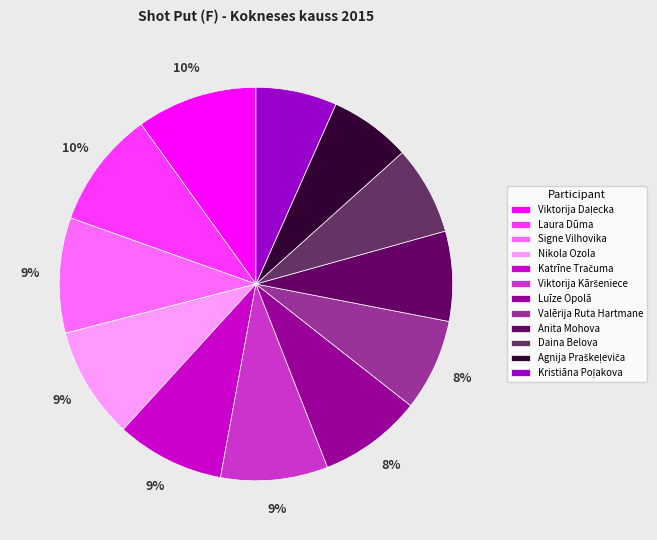

Does Signe Vilhovika account for over 50% of the chart?

No